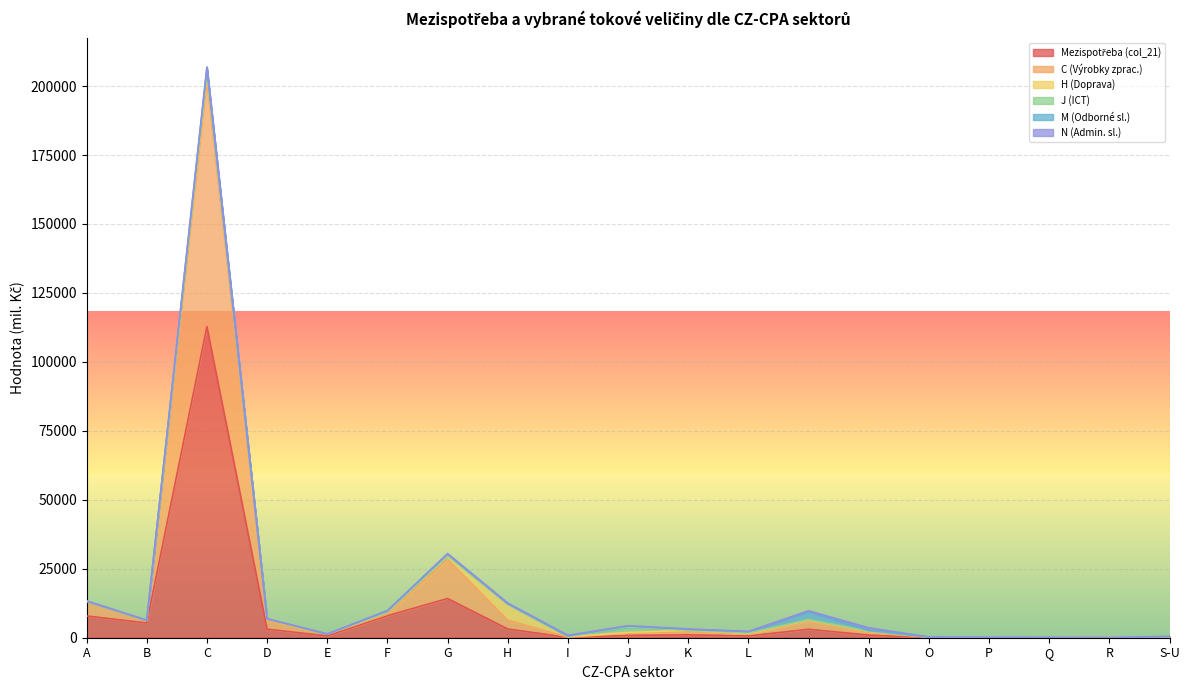

At which label does H (Doprava) first exceed 245?

C